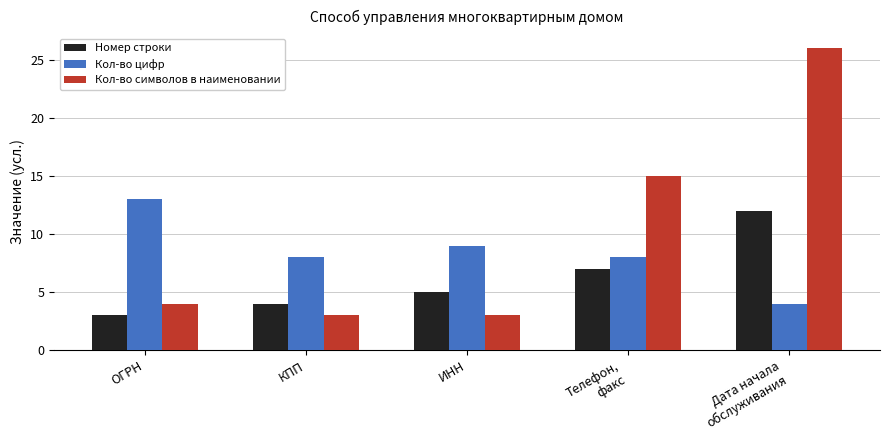

Is it true that Номер строки equals 2 at ОГРН?

False